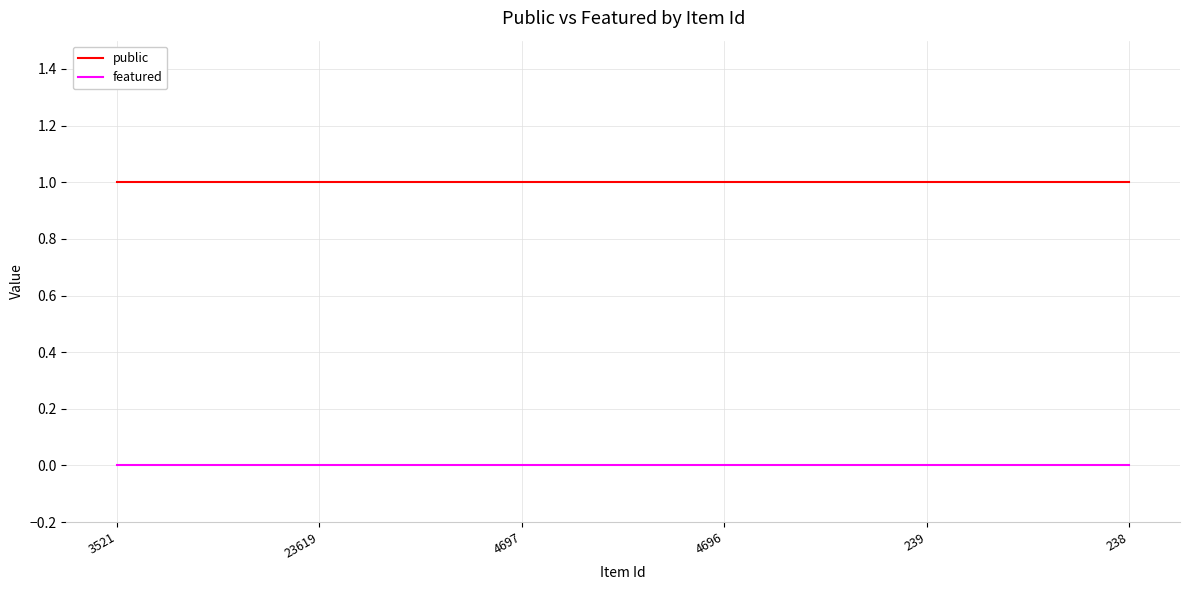

Is this an area chart (filled region under the line)?

No